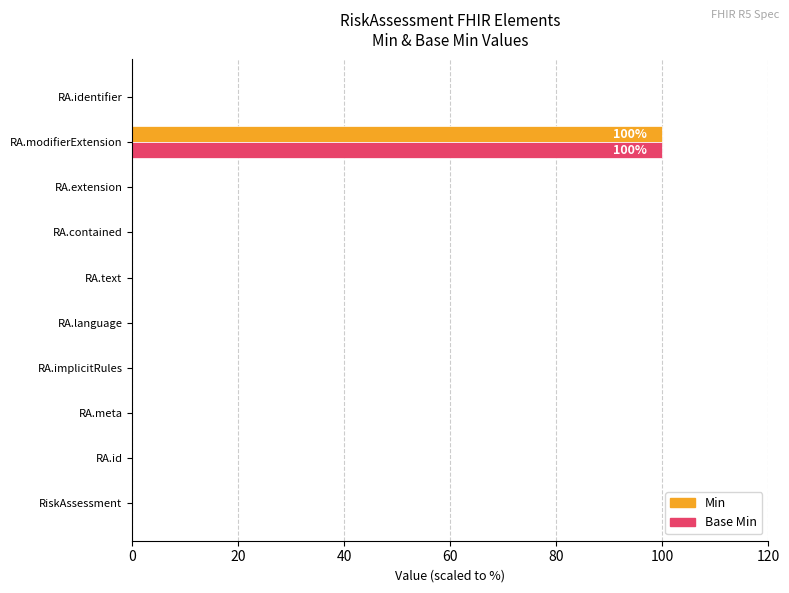

How many distinct data groups are displayed?

2